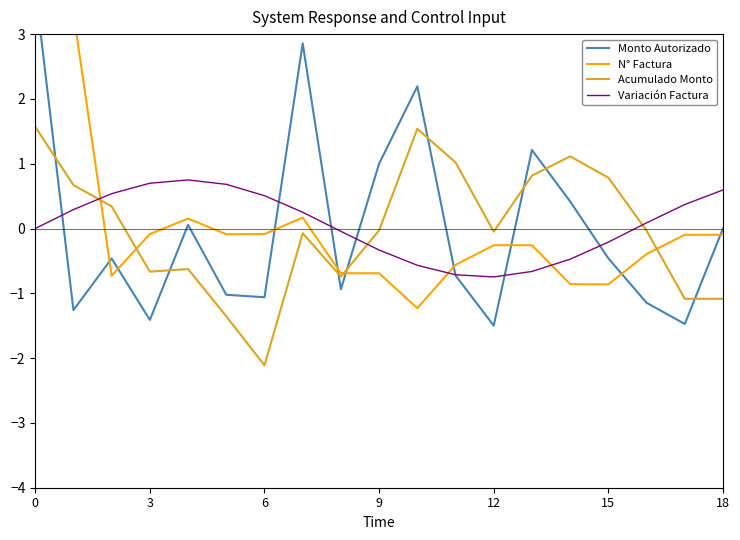

What is the highest value of the Acumulado Monto series?

1.6